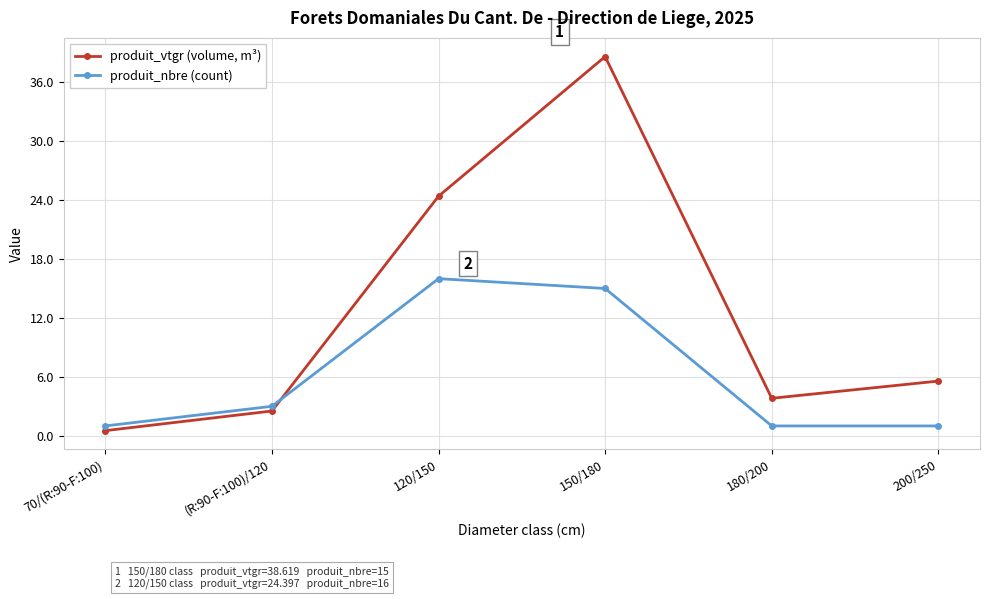

How many data points in produit_vtgr (volume, m³) are above 5?

3